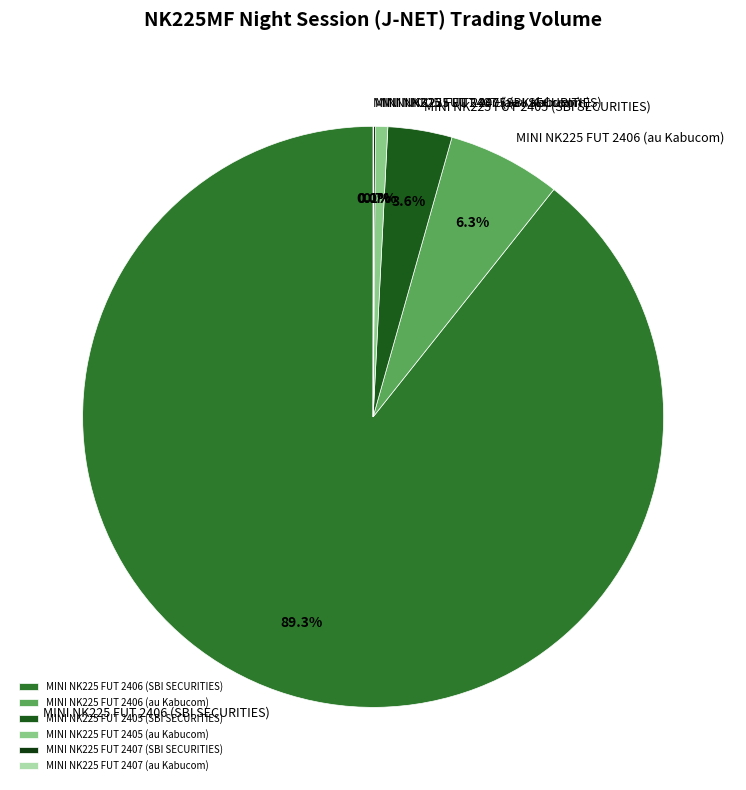

Which category has the biggest portion of the pie?

MINI NK225 FUT 2406 (SBI SECURITIES)